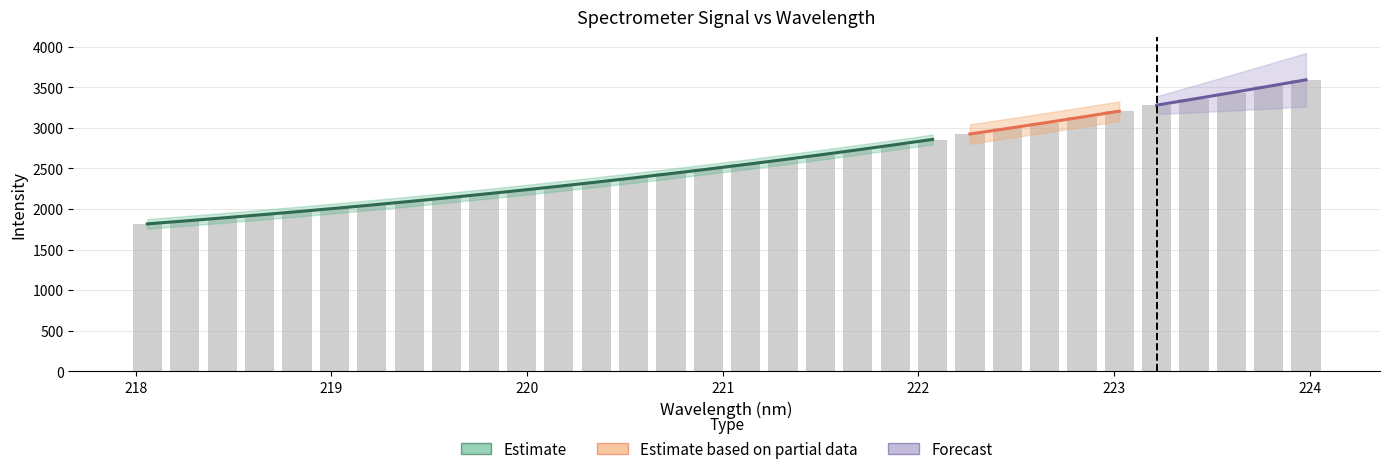

Between 219.0156 and 222.263, which is larger?

222.263